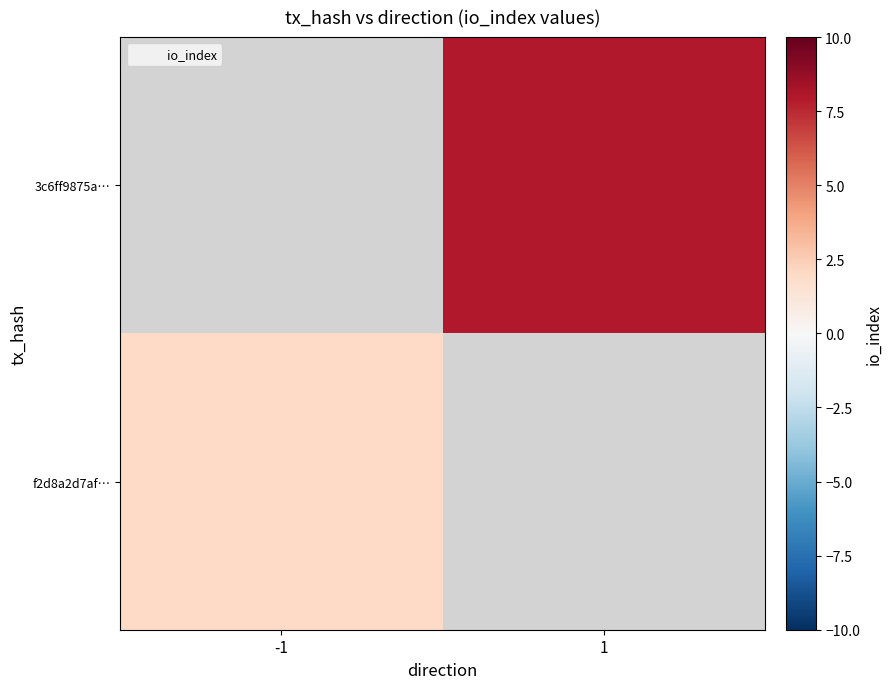

Which series has the largest range (max minus min)?

f2d8a2d7af…